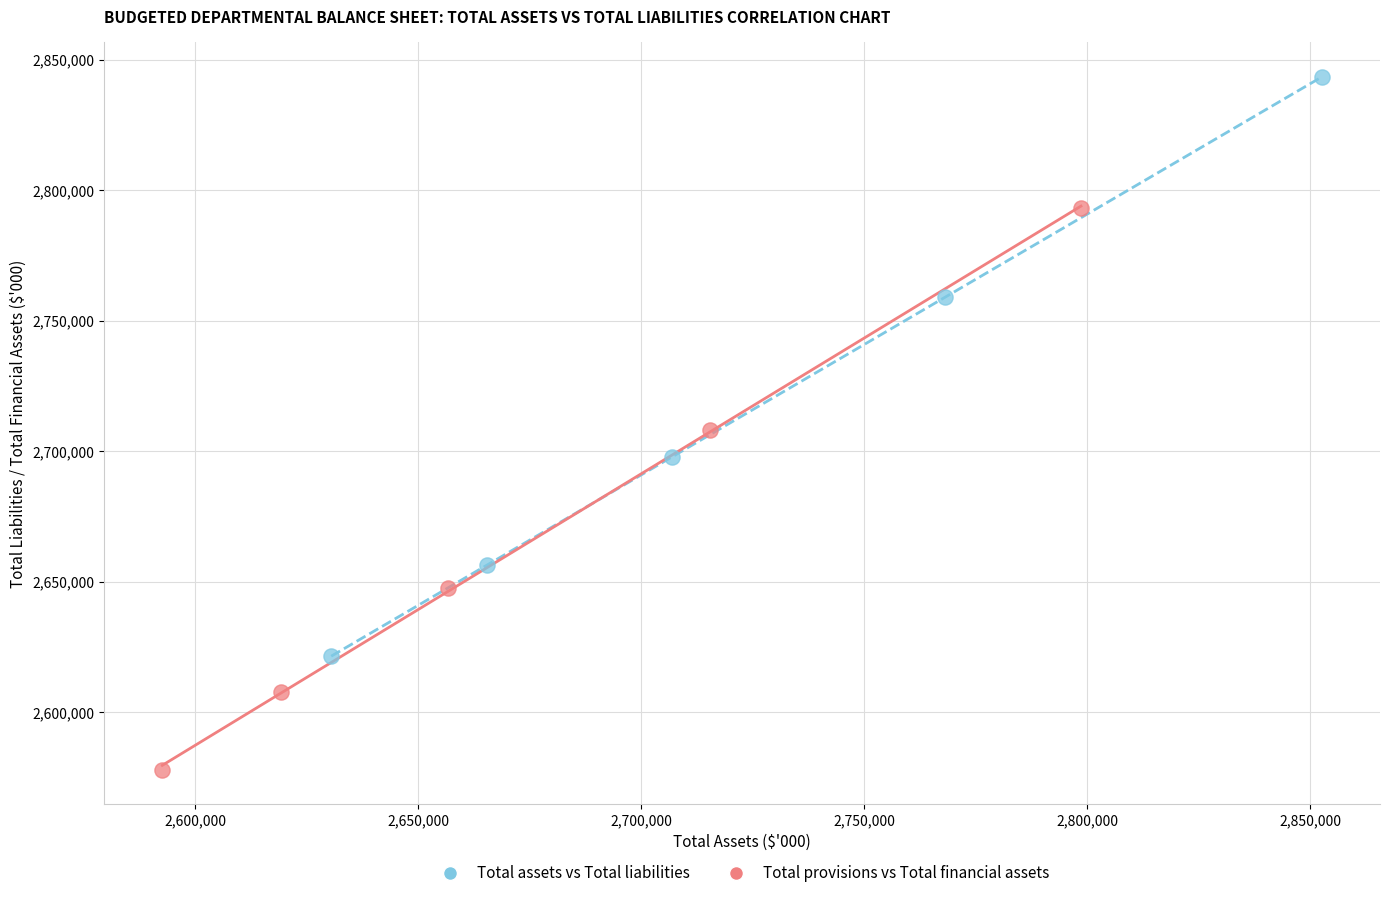

Which series contains the lowest Y value?

Total provisions vs Total financial assets